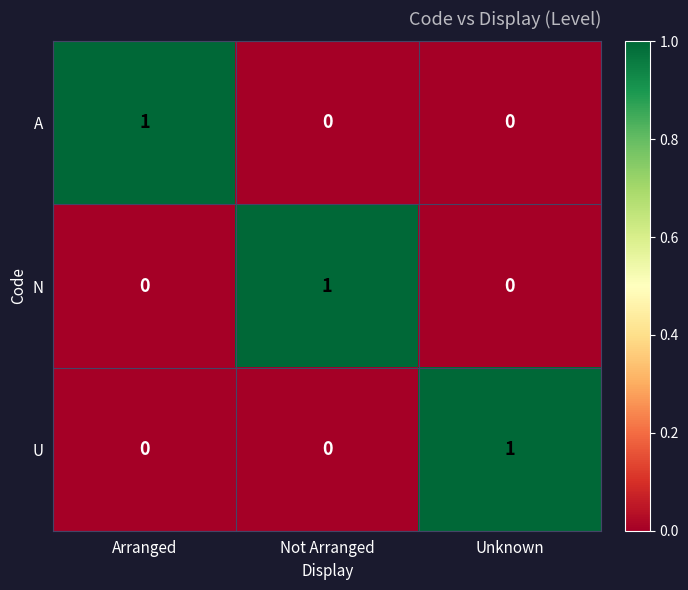

Which category has the highest value in the U series?

Unknown